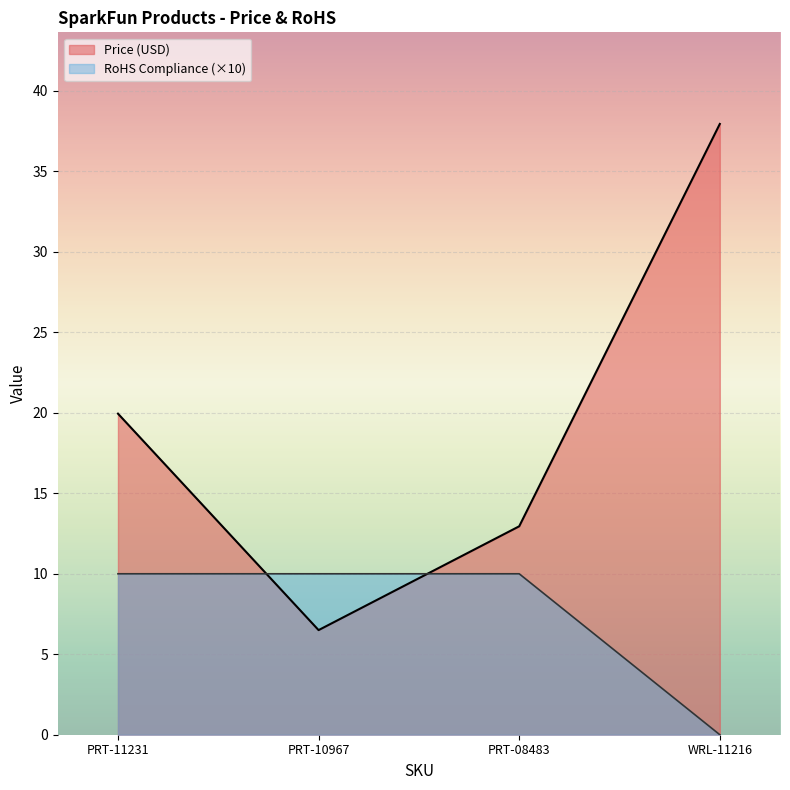

Which series has the largest range (max minus min)?

Price (USD)